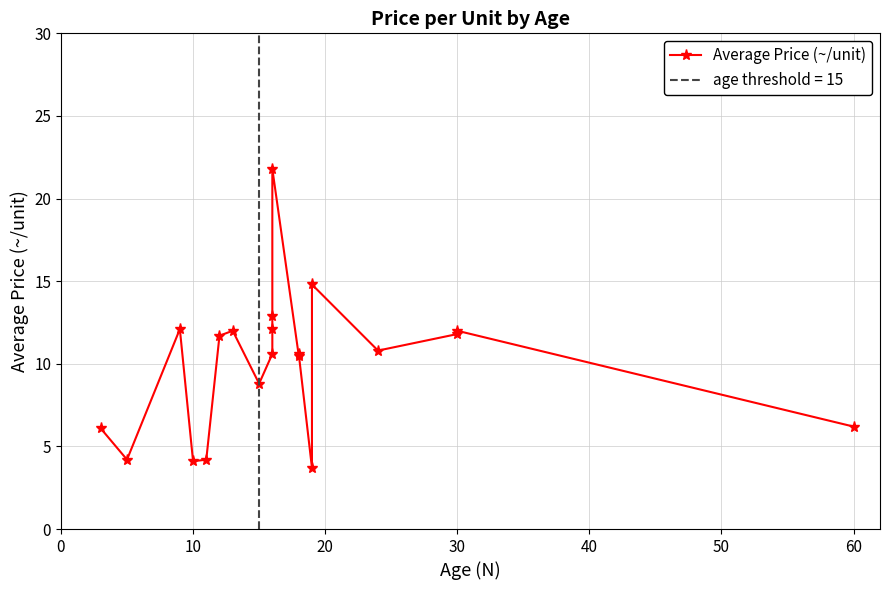

What is the value of the 8th point from the left?

8.8